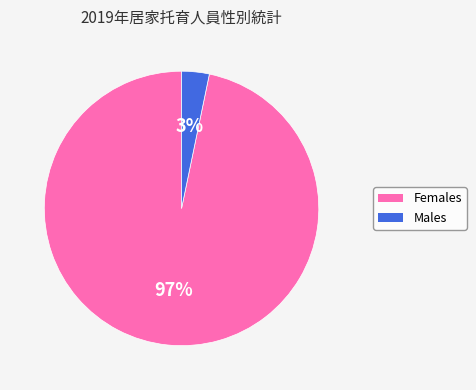

To the nearest percent, what is the average slice percentage?

50%